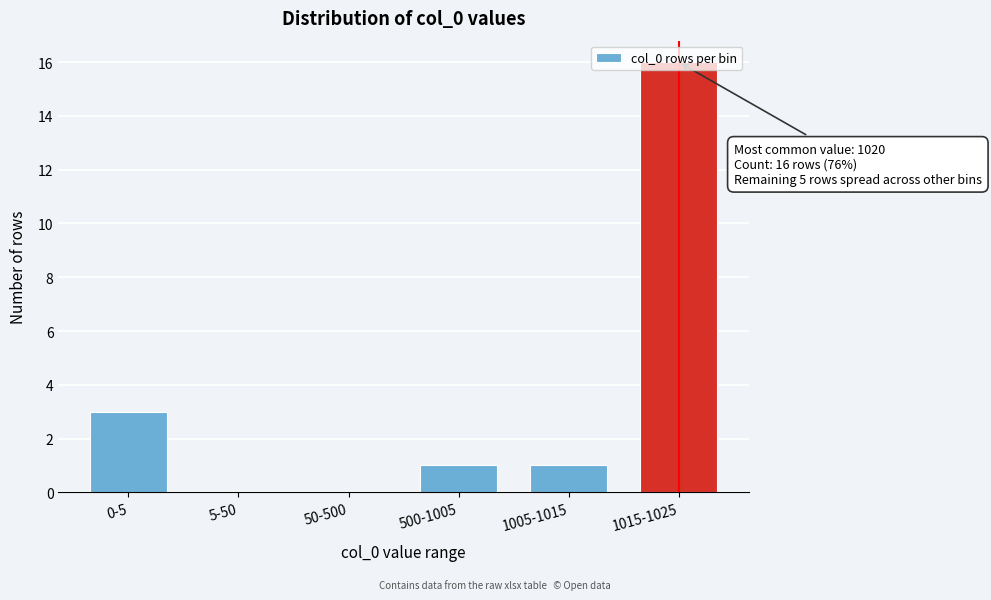

What is the sum of all values?

21